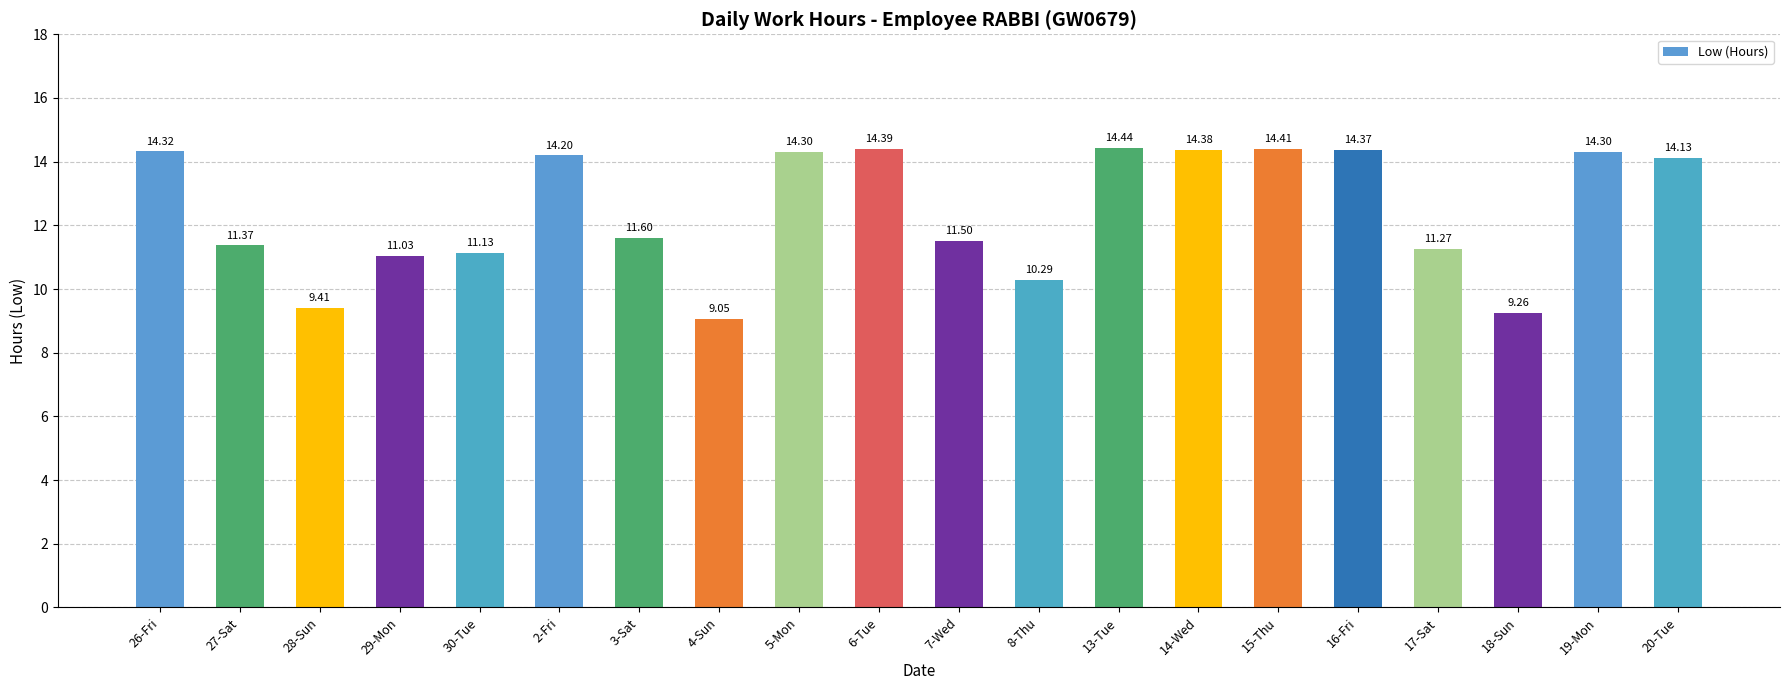

Which category has the lowest value across all series?

4-Sun